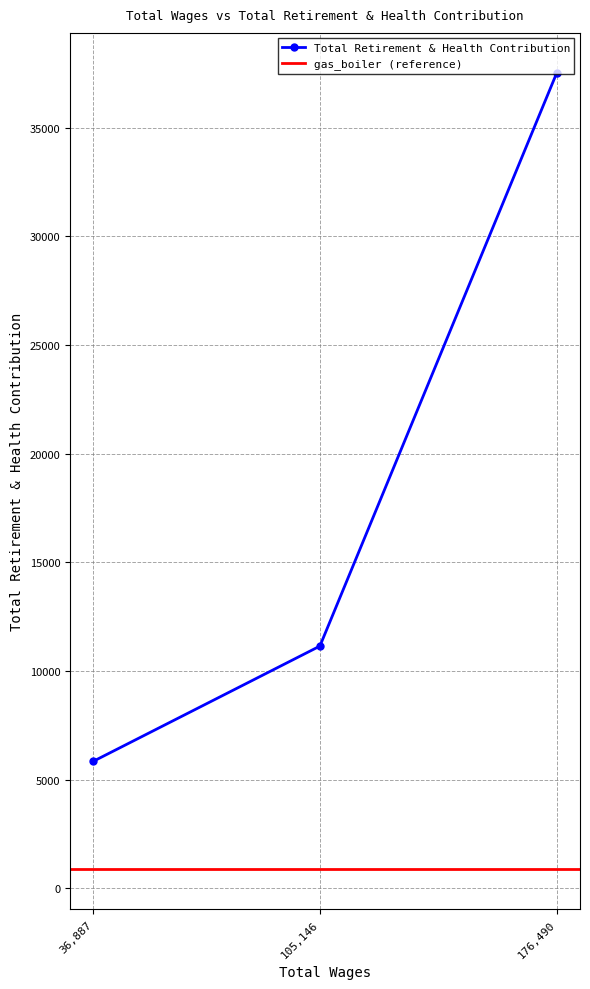

At which label does Total Retirement & Health Contribution reach its peak?

176,490